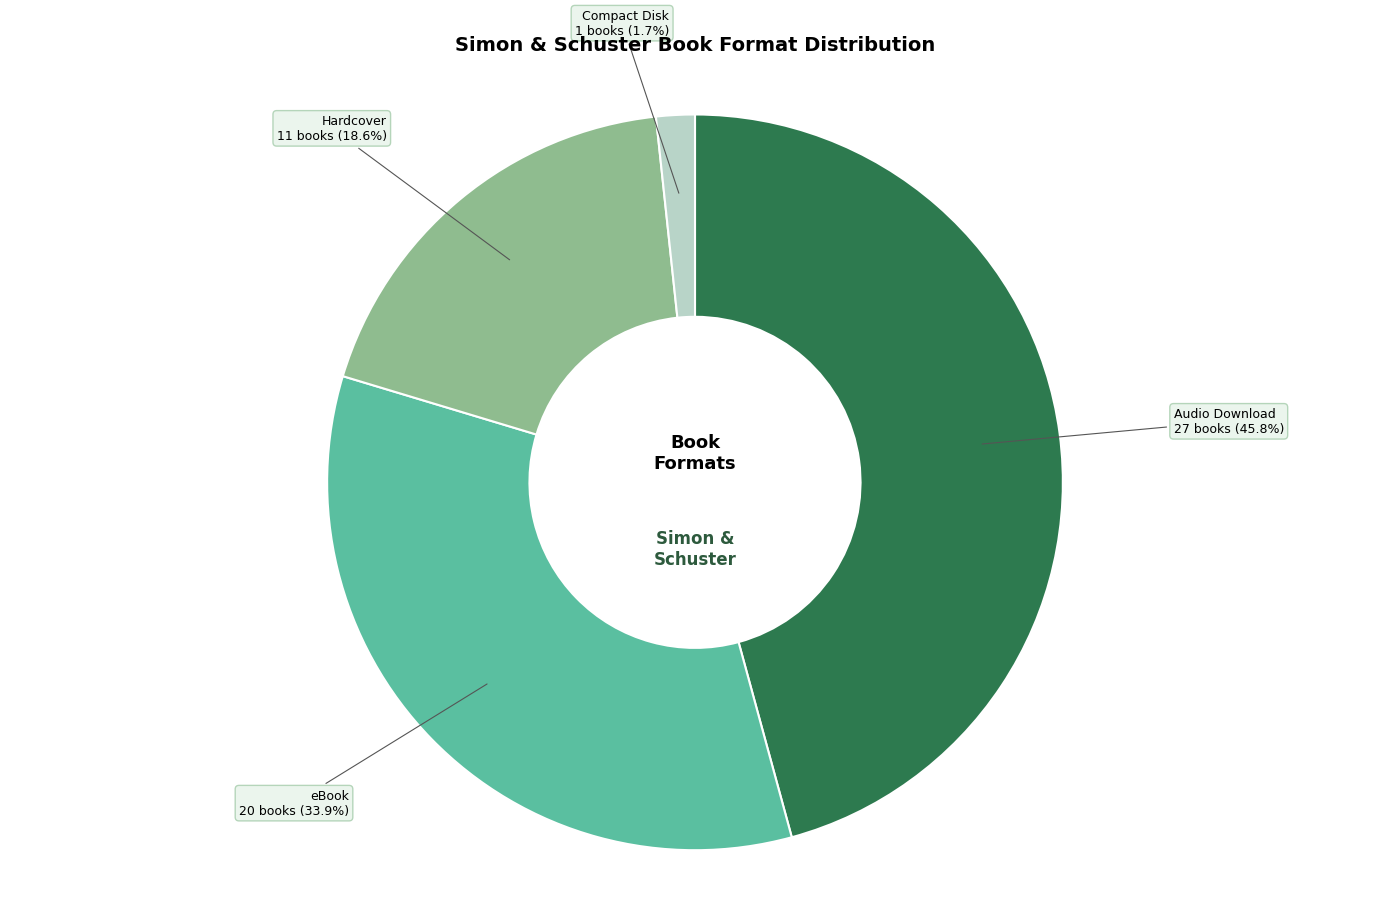

Is there a majority slice in this chart?

No